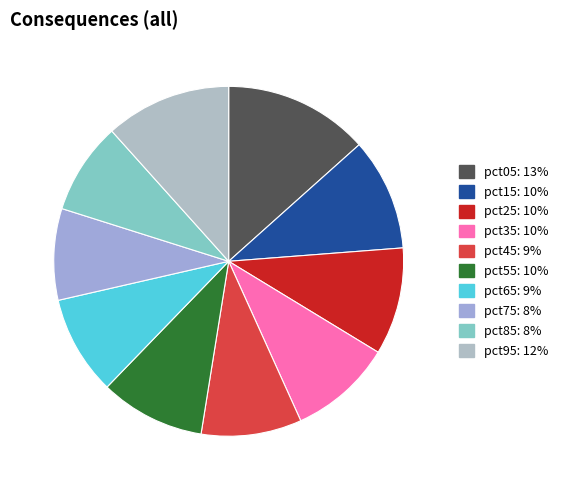

Rank the categories by value from lowest to highest.

pct75, pct85, pct65, pct45, pct35, pct55, pct25, pct15, pct95, pct05